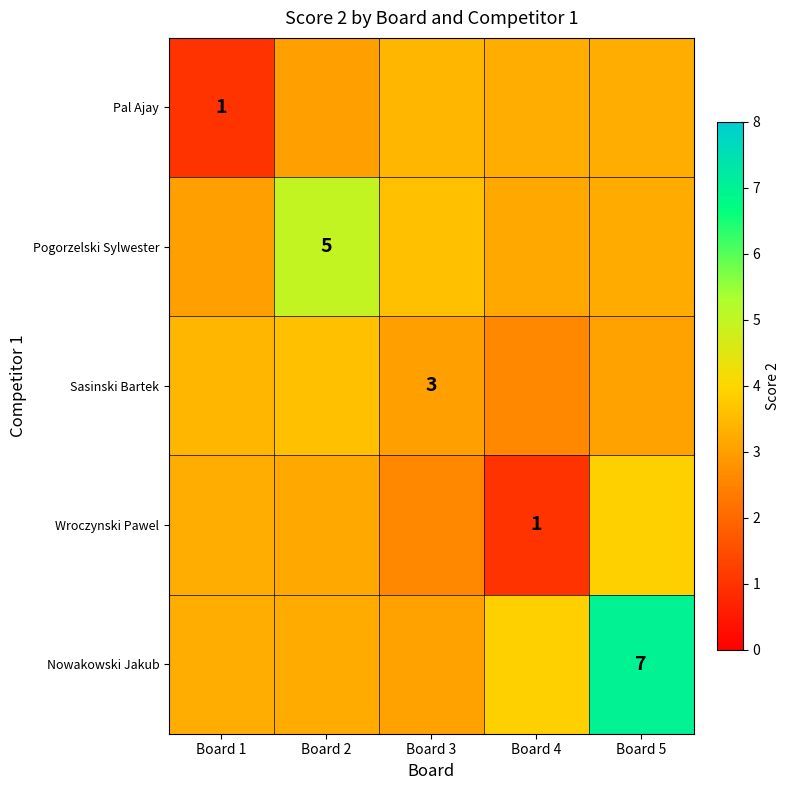

Rank the series at Board 4 from lowest to highest value.

Wroczynski Pawel, Sasinski Bartek, Pogorzelski Sylwester, Pal Ajay, Nowakowski Jakub